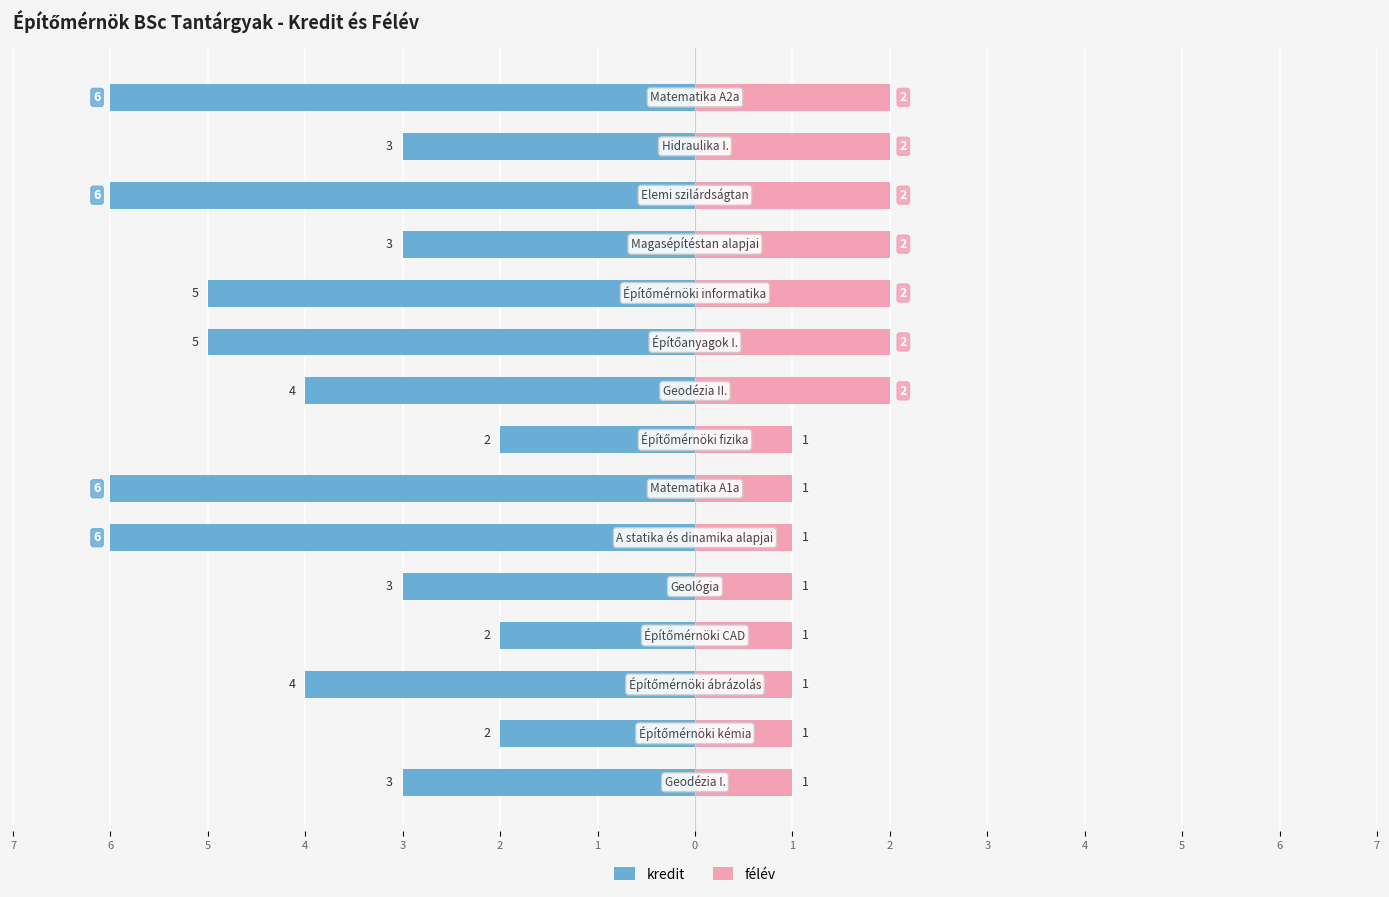

Reading right to left, extract all data points from this chart.

kredit: -6	-3	-6	-3	-5	-5	-4	-2	-6	-6	-3	-2	-4	-2	-3
félév: 2	2	2	2	2	2	2	1	1	1	1	1	1	1	1